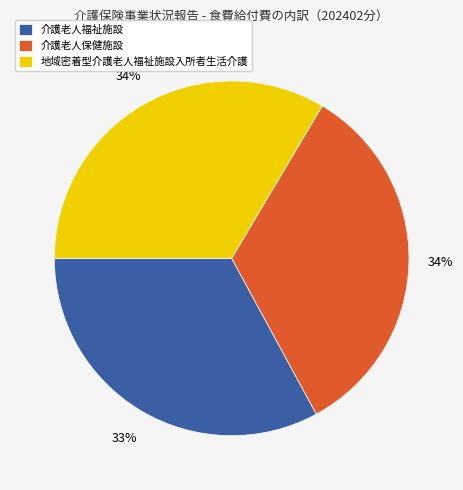

Combined, do 介護老人保健施設 and 地域密着型介護老人福祉施設入所者生活介護 account for over 50%?

Yes